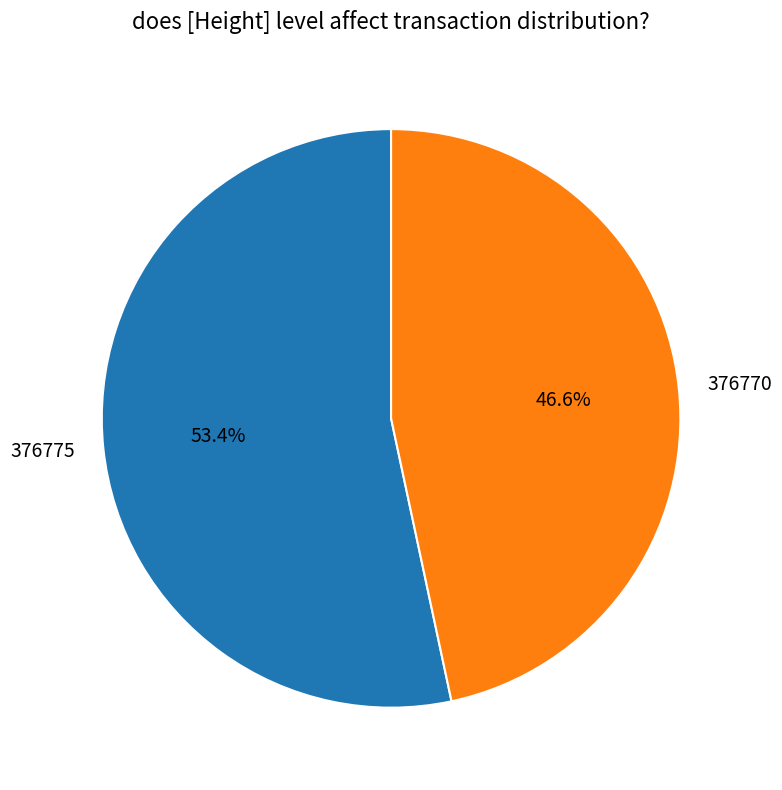

Which slice is the smallest?

376770